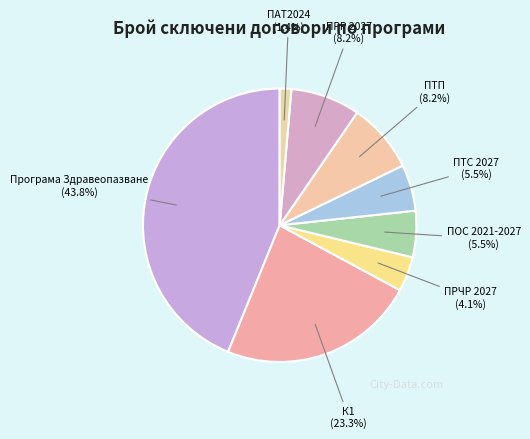

Which has a higher value, Програма Здравеопазване or К1?

Програма Здравеопазване